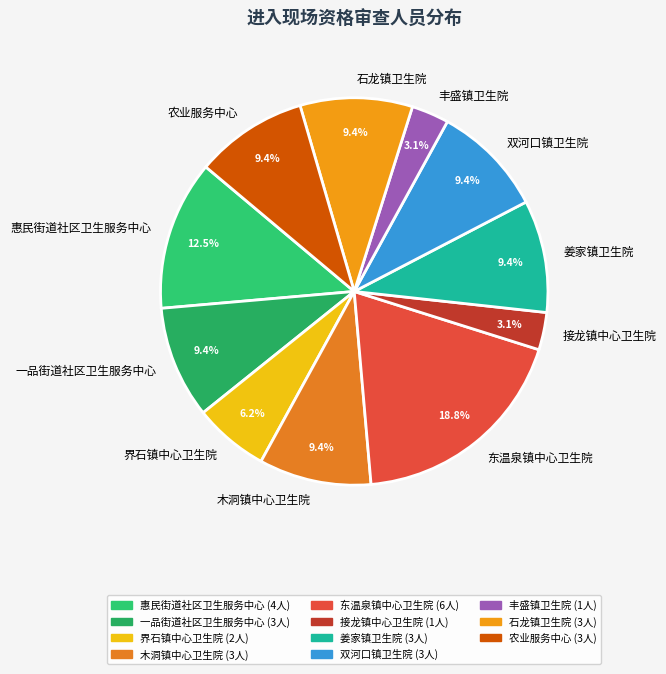

Count the number of slices in the pie.

11